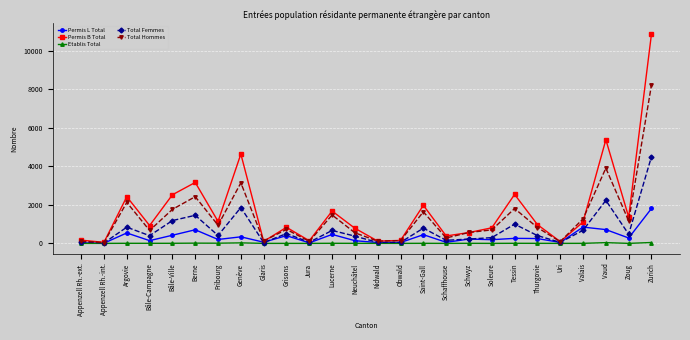

What are all the series names shown in the legend?

Permis L Total, Permis B Total, Etablis Total, Total Femmes, Total Hommes